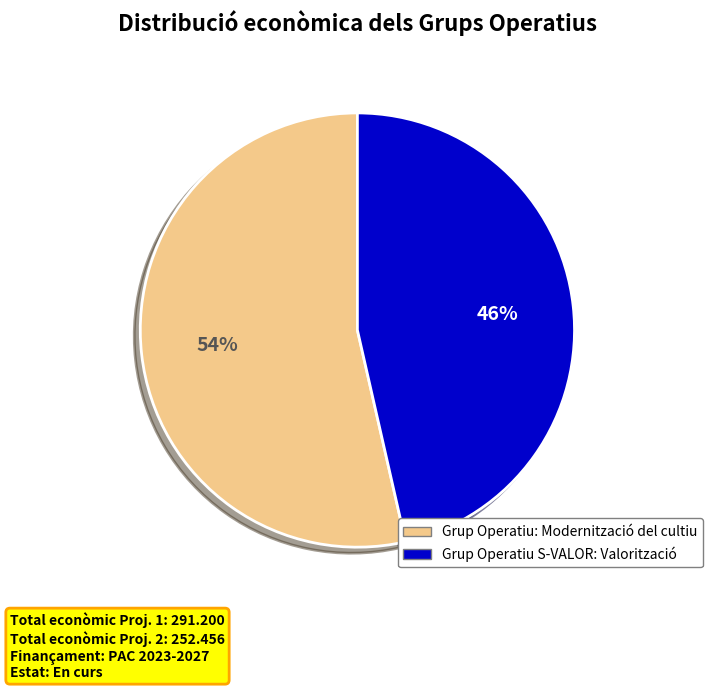

To the nearest percent, what is the average slice percentage?

50%